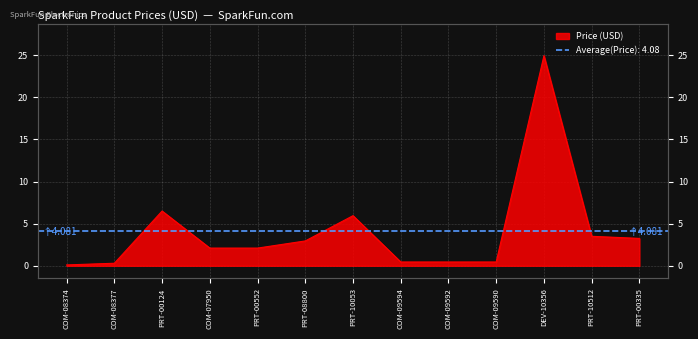

What is the minimum value shown in the chart?

0.1